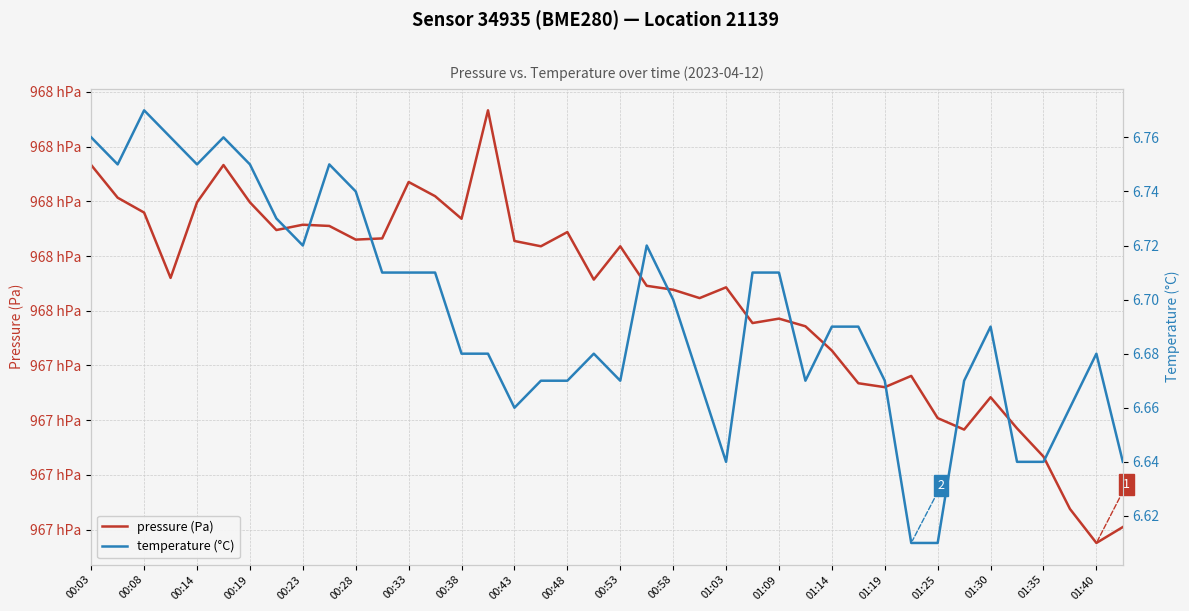

Is it true that temperature (°C) equals 10.1 at 01:09?

False